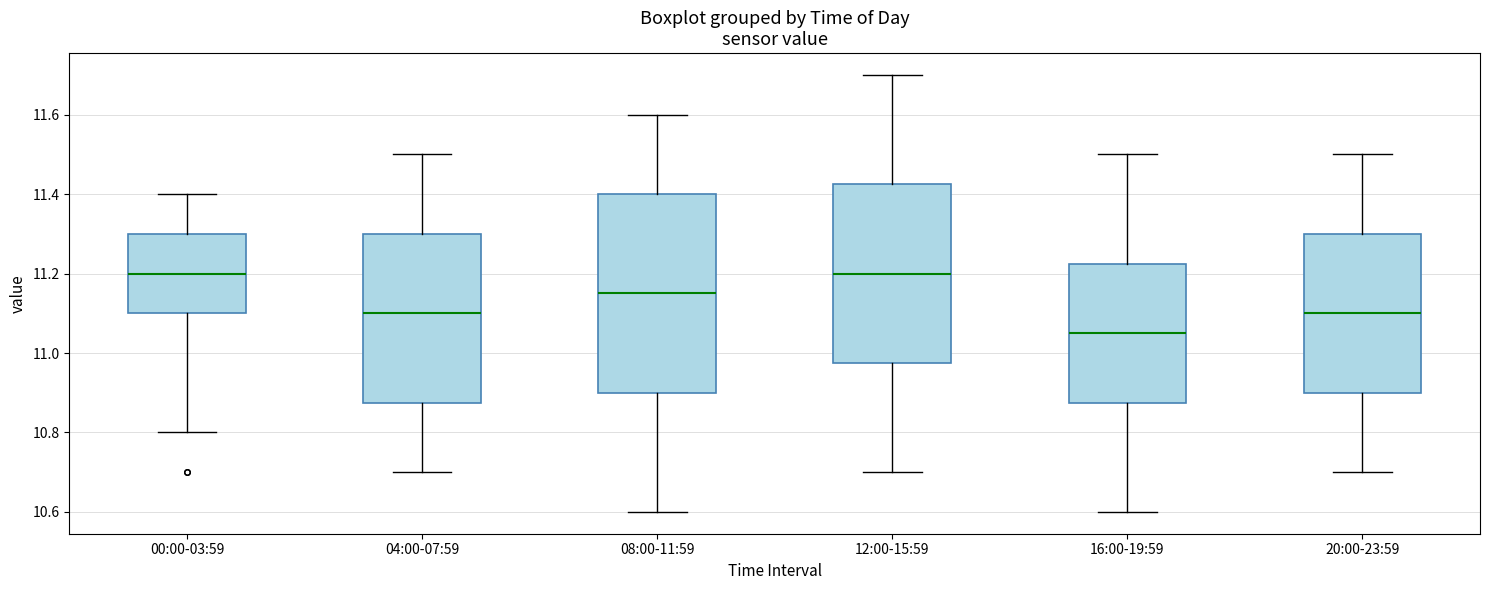

Which box has the lowest median line?

16:00-19:59